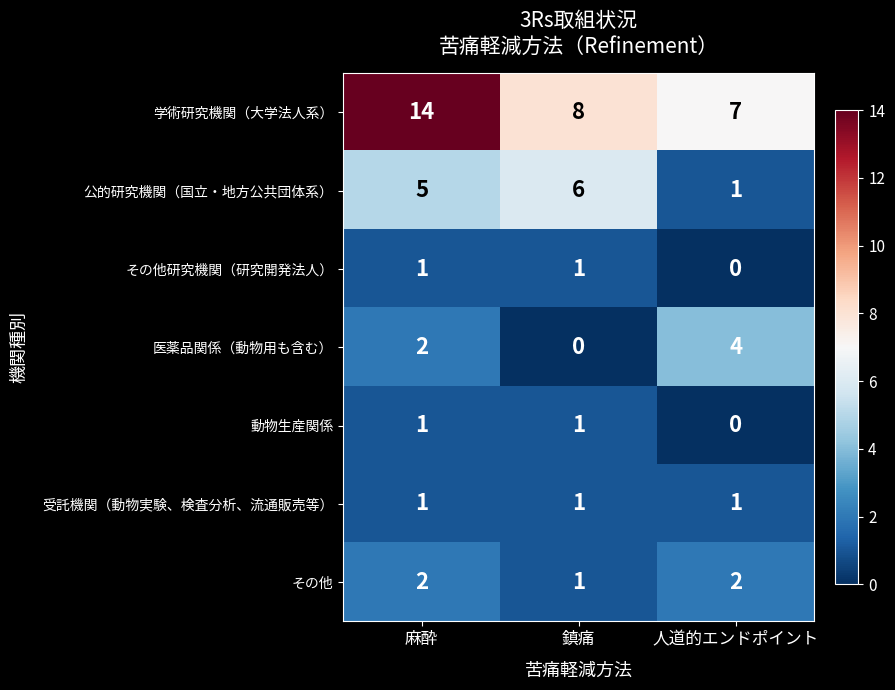

Rank the categories by 医薬品関係（動物用も含む） value from highest to lowest.

人道的エンドポイント, 麻酔, 鎮痛